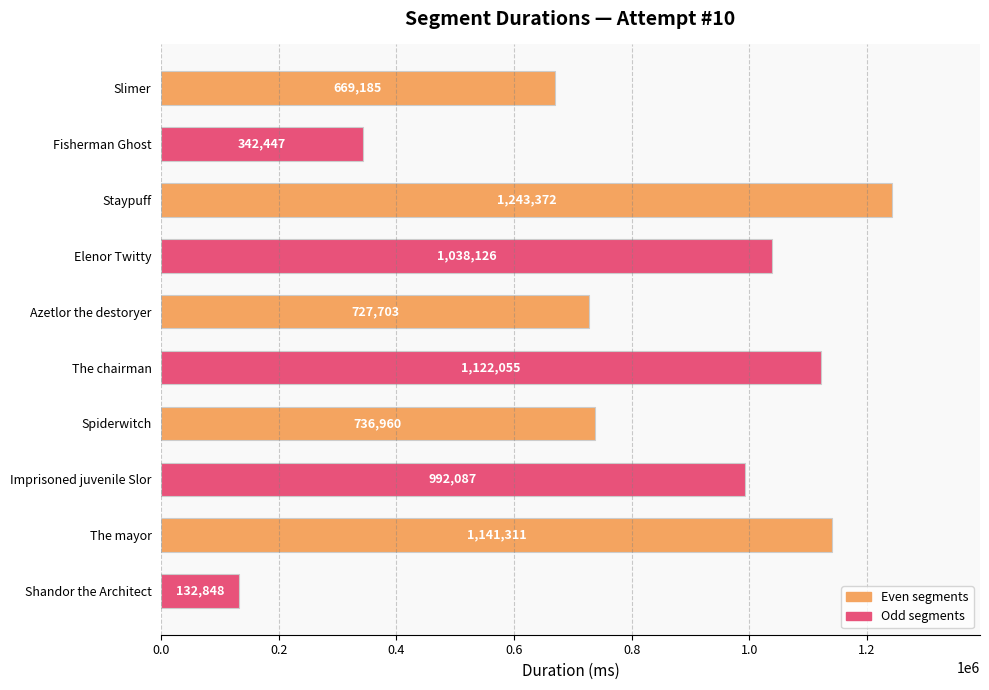

Are the bars grouped side by side (vs. stacked)?

No